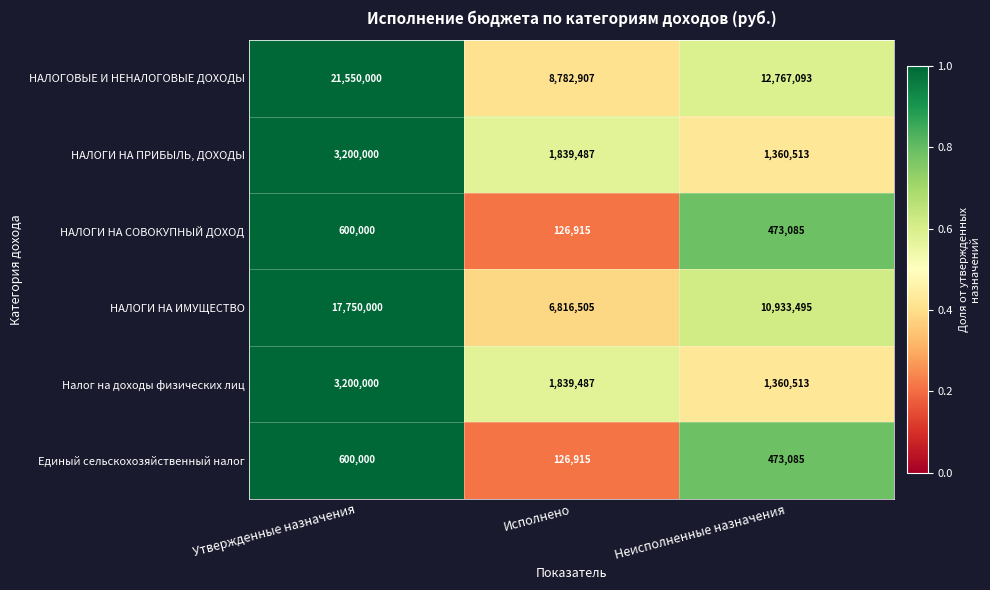

What is the total value across all series at Неисполненные назначения?

27367784